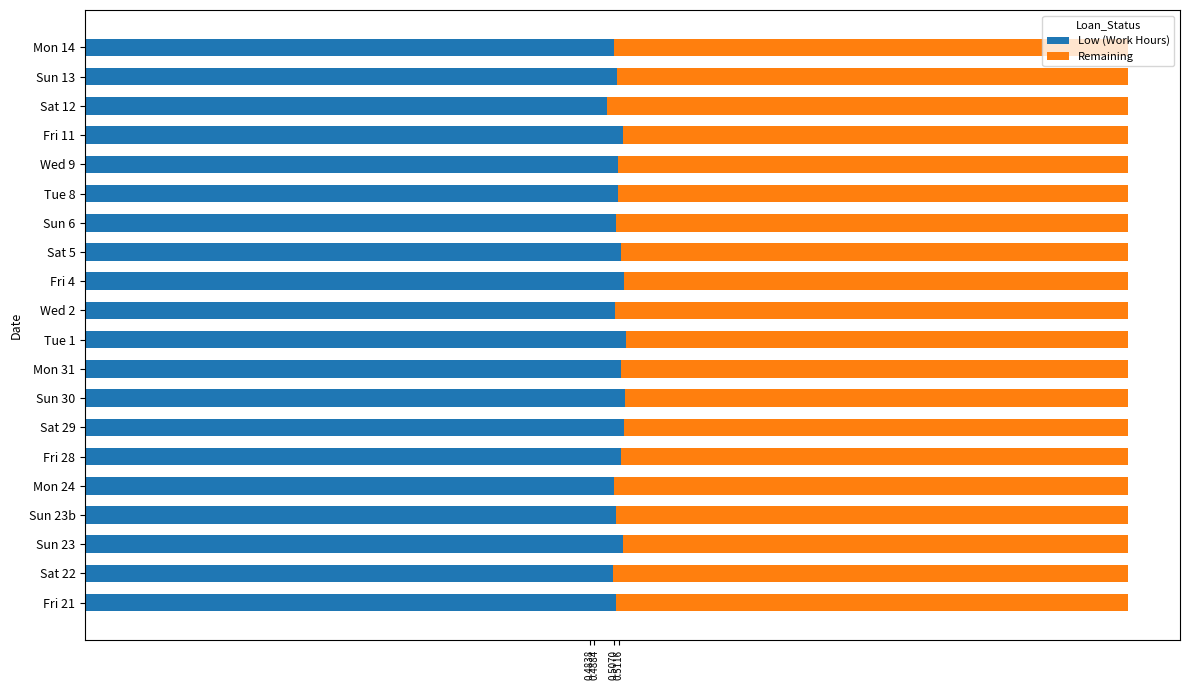

The value of Low (Work Hours) at Tue 1 is 0.9. True or false?

False